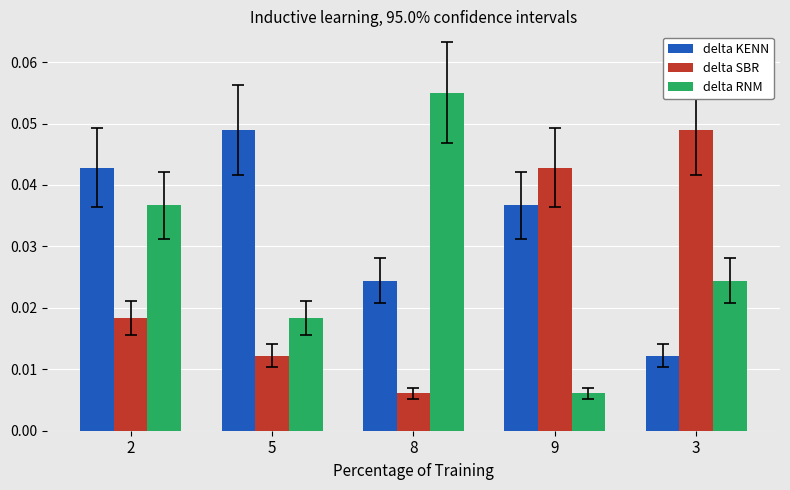

List the labels in order of delta KENN value, smallest first.

3, 8, 9, 2, 5